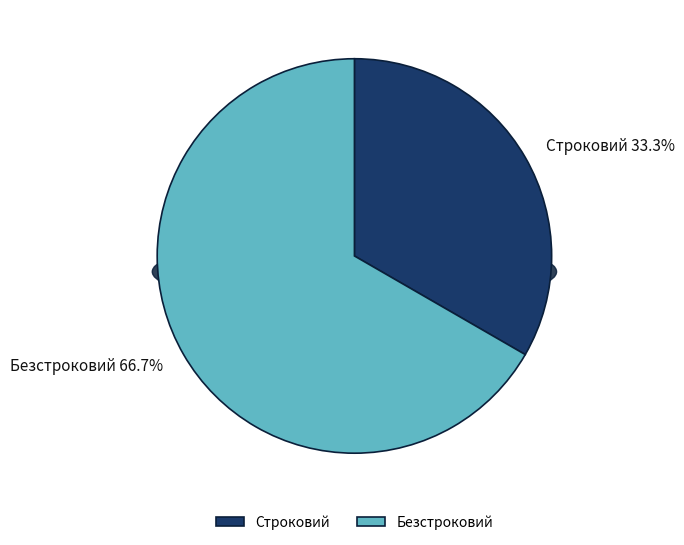

To the nearest percent, what is the average slice percentage?

50%